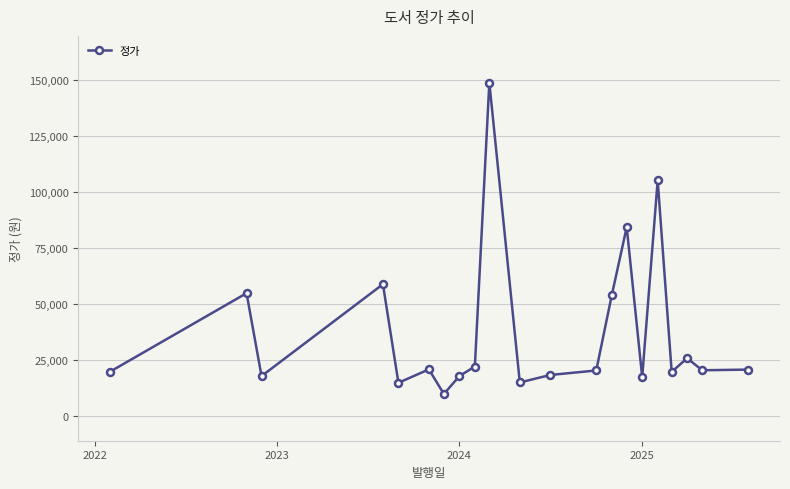

What is the average value?

37627.3